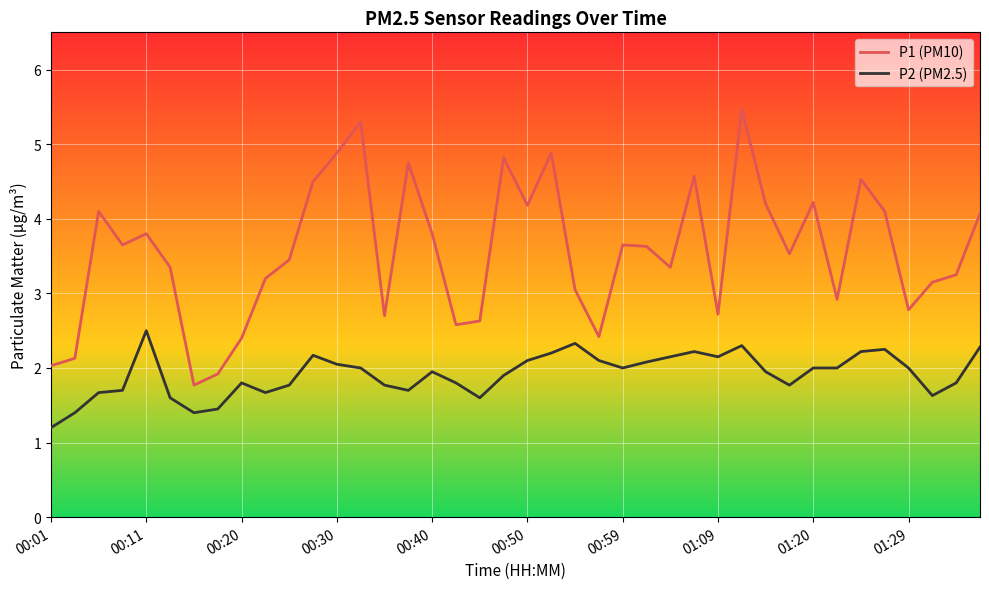

What is the minimum value for P1 (PM10)?

1.8